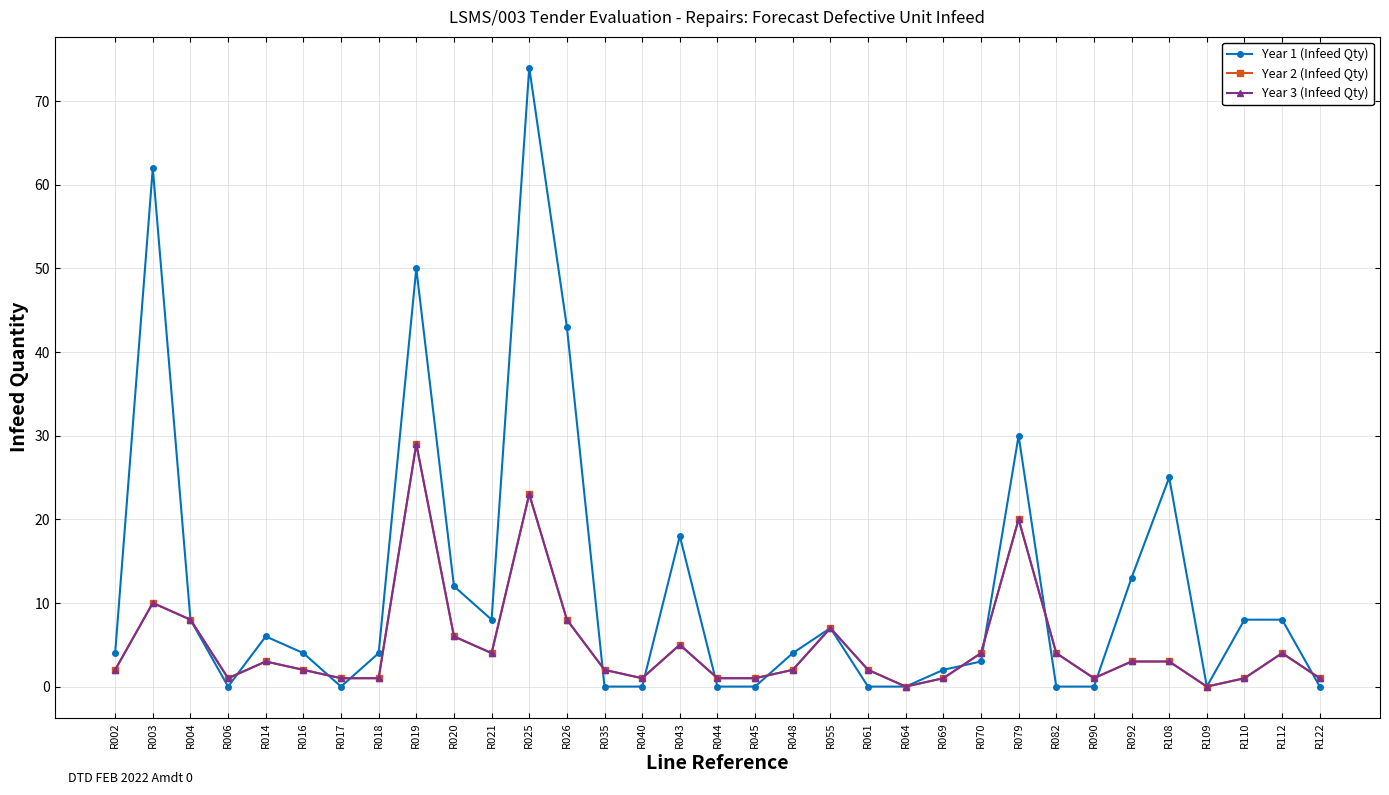

What is the sum of all Year 1 (Infeed Qty) values?

393